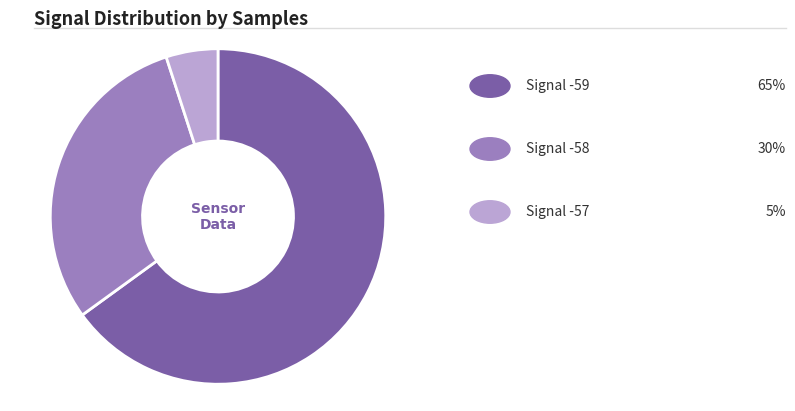

Is there a majority slice in this chart?

Yes